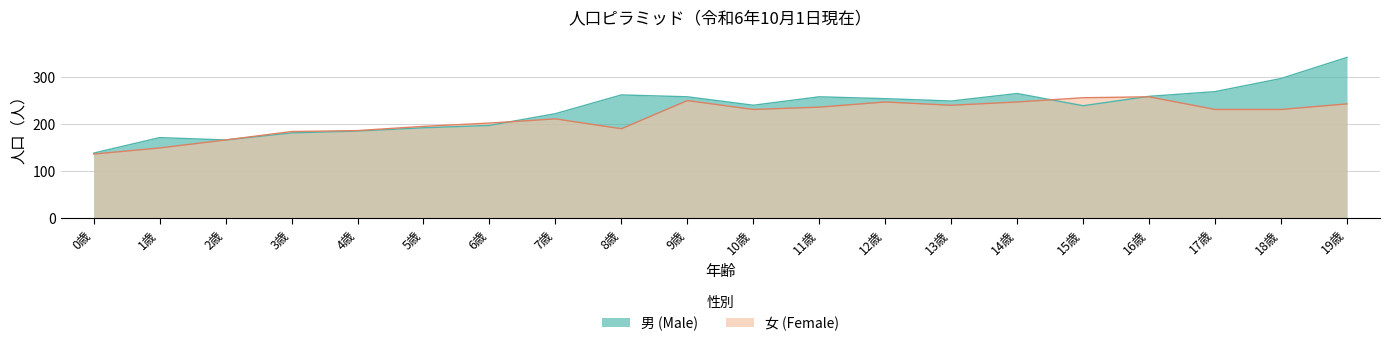

What is the spread (max minus min) of values at 10歳?

9